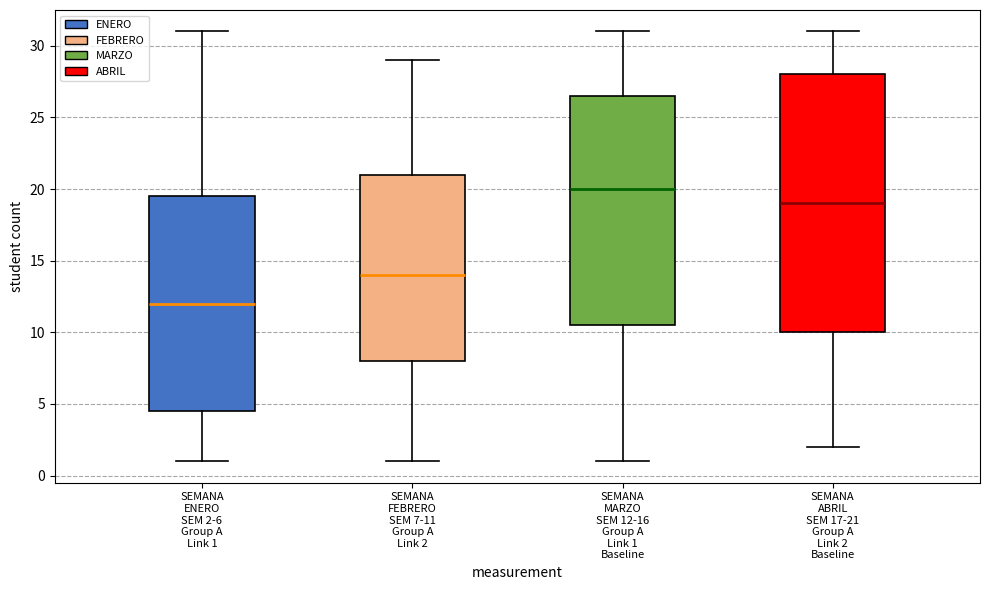

Reading left to right, transcribe this box plot: for each box, give where its median line is, the range the box spans, and where its two whiskers end, as read against the y-axis. The values are not printed on the chart, so give them approximately, as read against the axis.

SEMANA ENERO SEM 2-6 Group A Link 1: median 12.0, box 4.5 to 19.5, whiskers 1.0 to 31.0
SEMANA FEBRERO SEM 7-11 Group A Link 2: median 14.0, box 8.0 to 21.0, whiskers 1.0 to 29.0
SEMANA MARZO SEM 12-16 Group A Link 1 Baseline: median 20.0, box 10.5 to 26.5, whiskers 1.0 to 31.0
SEMANA ABRIL SEM 17-21 Group A Link 2 Baseline: median 19.0, box 10.0 to 28.0, whiskers 2.0 to 31.0